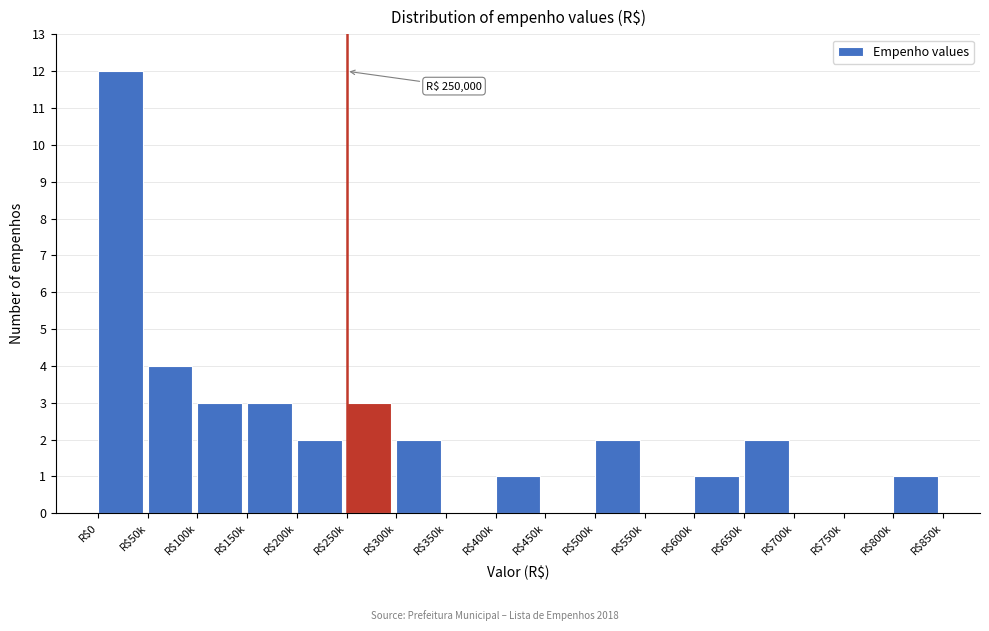

What is the greatest value displayed?

12